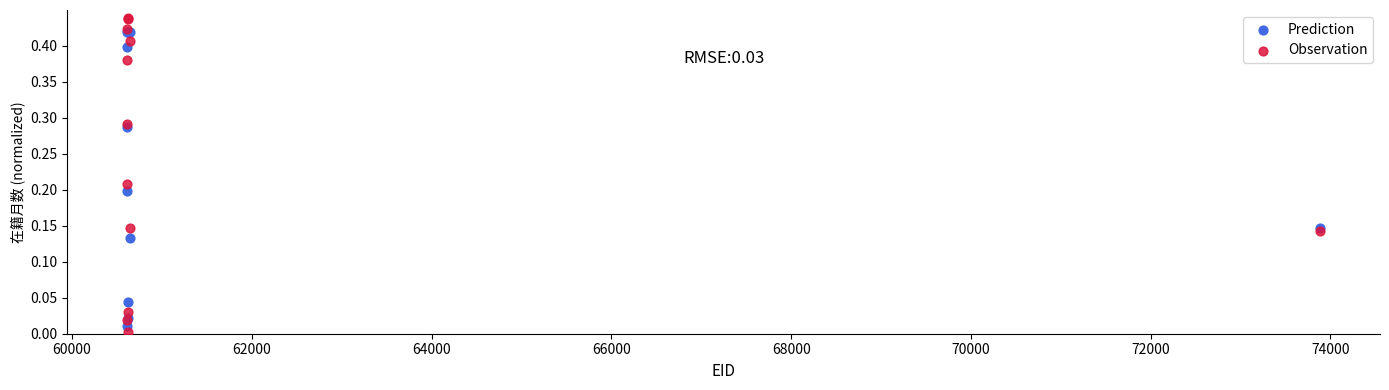

Which series has the largest Y range (max minus min)?

Observation